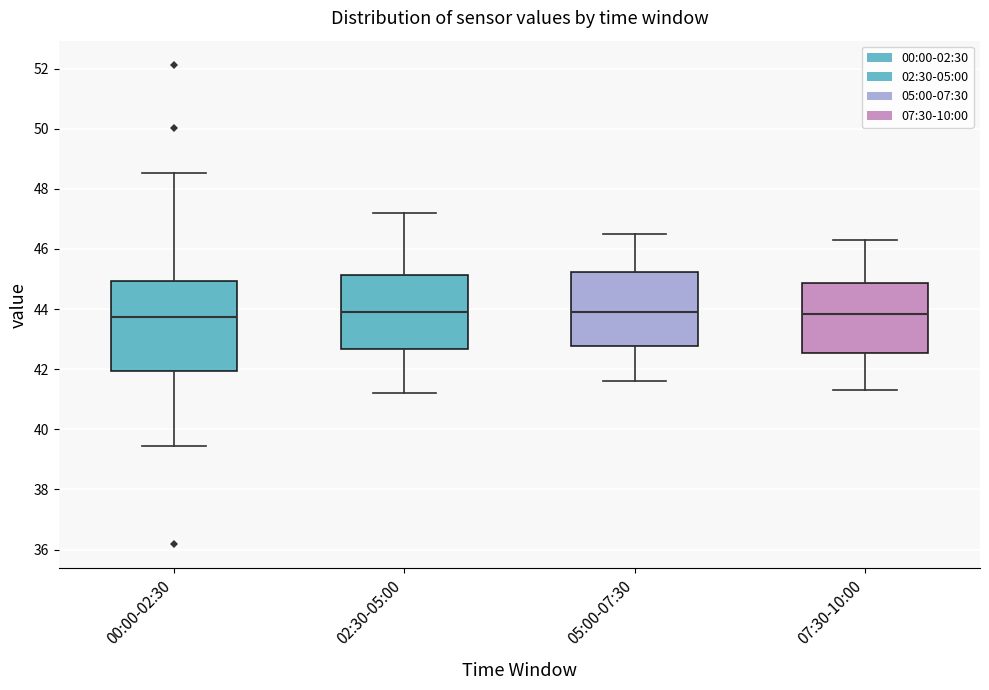

Where does the median line of the box for 02:30-05:00 sit on the y-axis? The values are not printed on the chart, so give them approximately, as read against the axis.

44.0